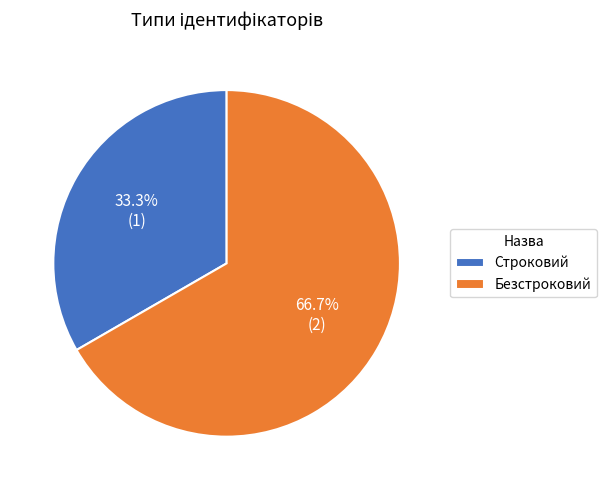

True or false: Безстроковий accounts for 67% of the total.

True